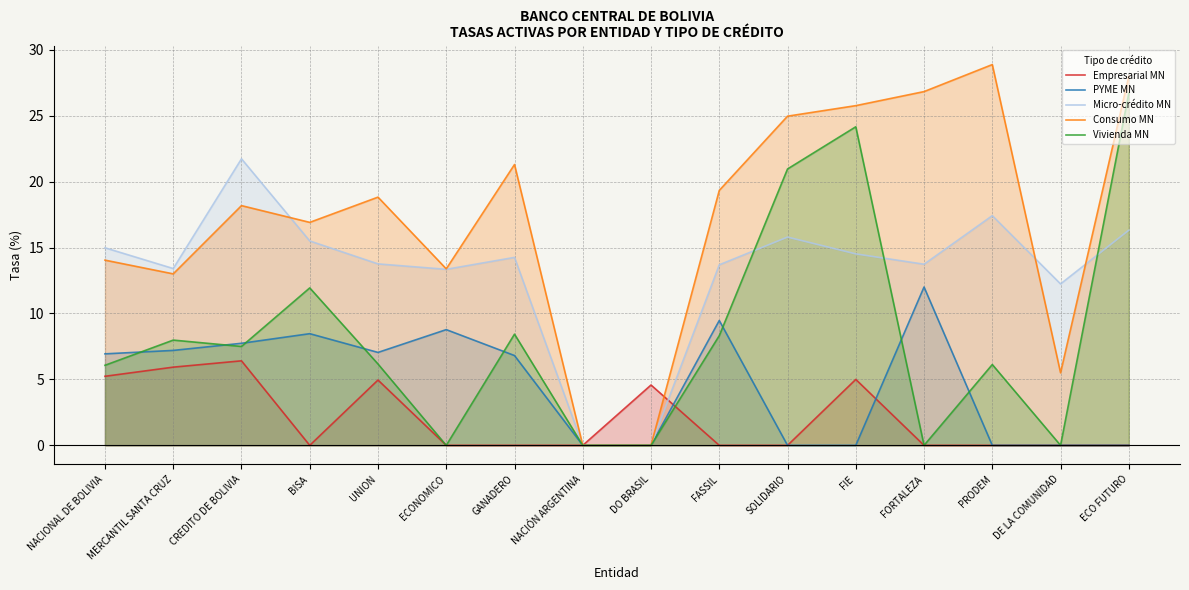

How many lines are shown in the chart?

5